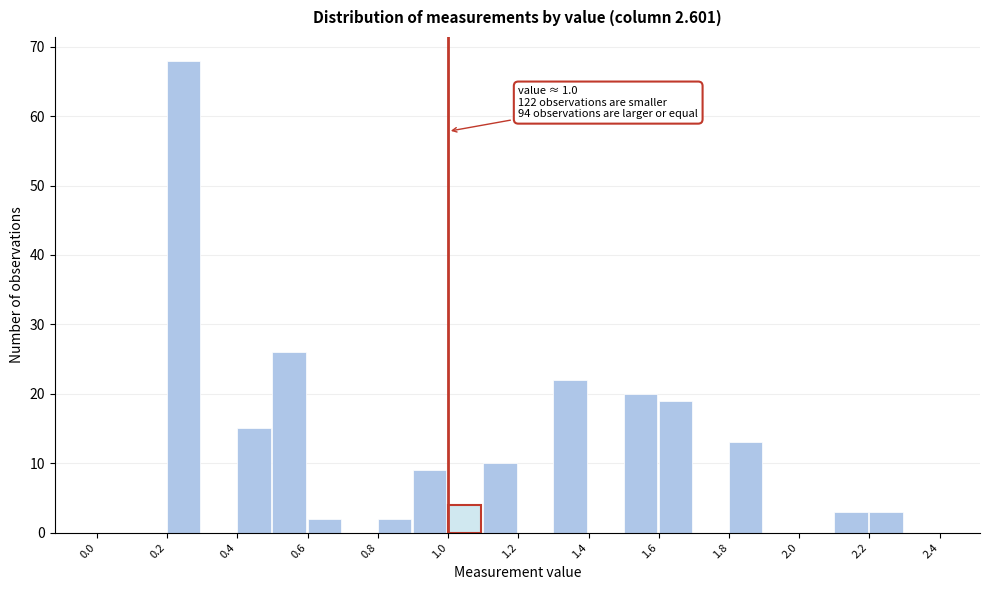

Over which range of the x-axis is the bar tallest?

0.2 to 0.3